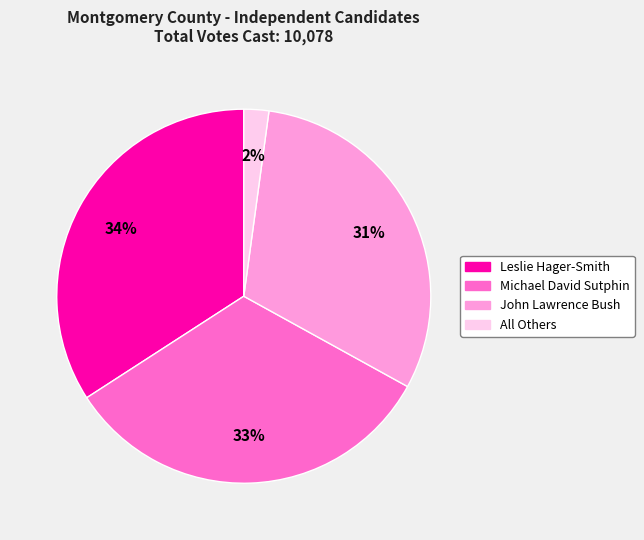

Is the sum of Leslie Hager-Smith and All Others greater than half?

No